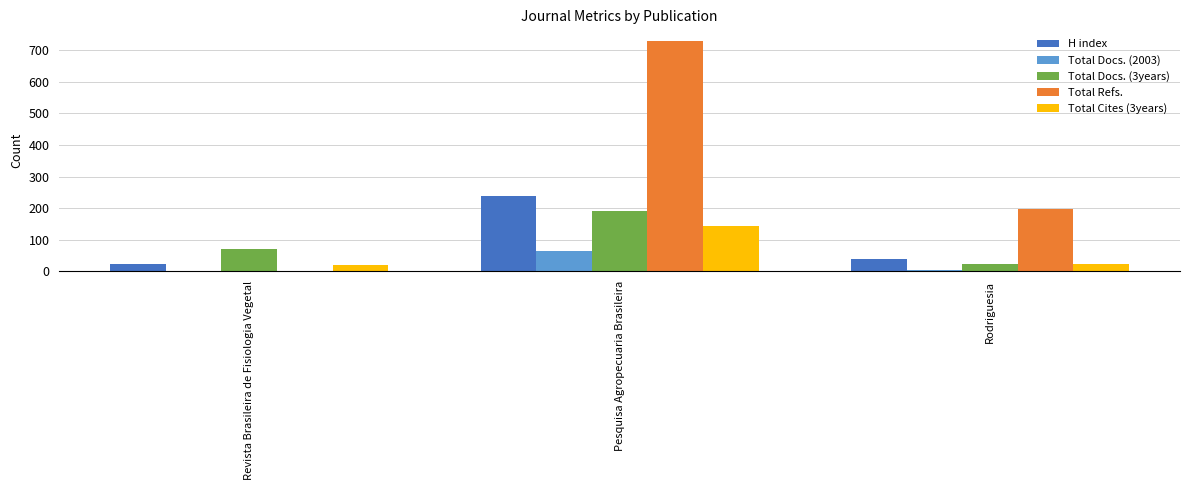

At which label is Total Refs. closest to 365?

Rodriguesia